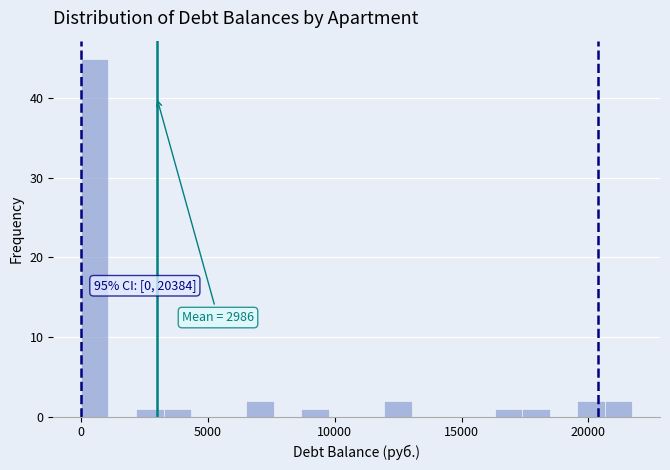

Read against the x-axis, roughly where is the centre of the tallest bar?

500